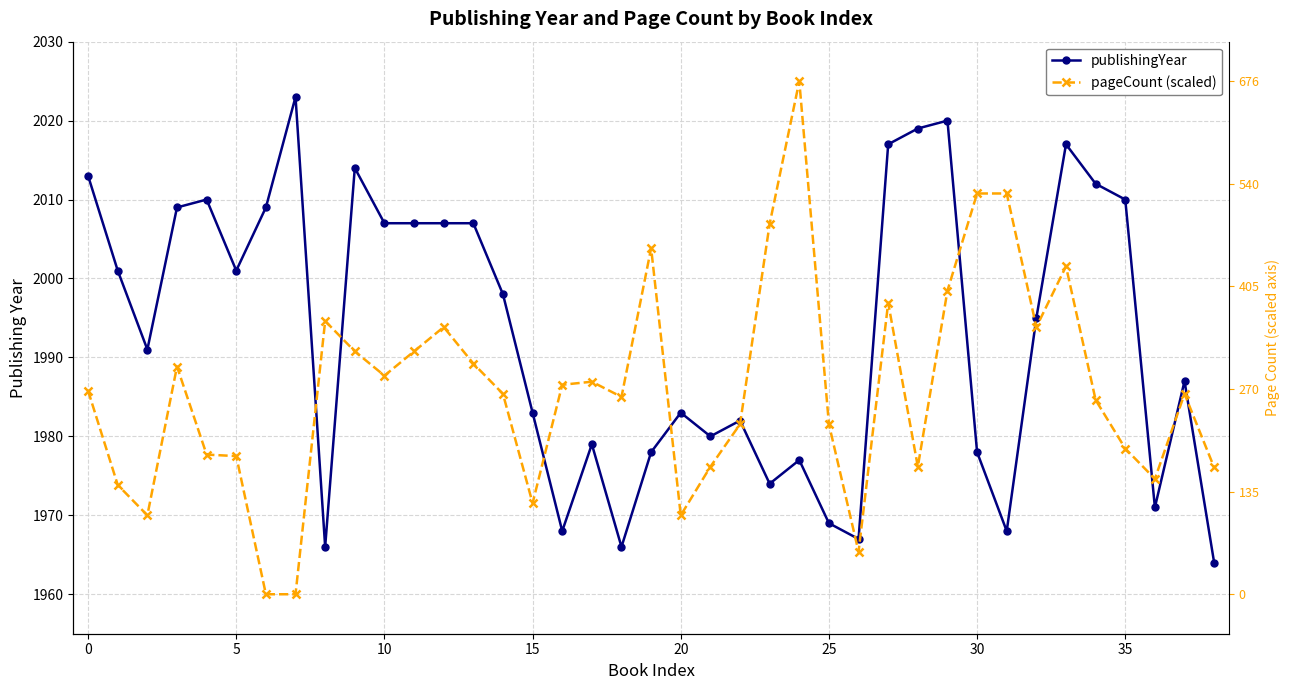

Which series changed the most between 26 and 27?

publishingYear